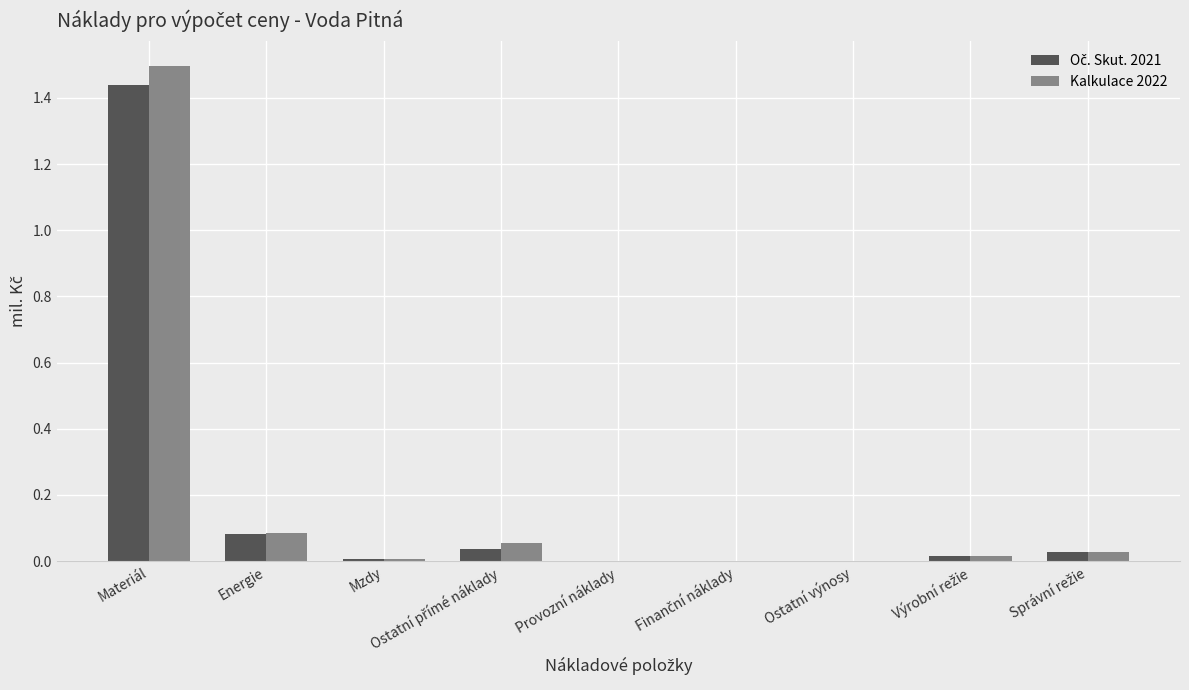

Which label corresponds to the largest value in the chart?

Materiál